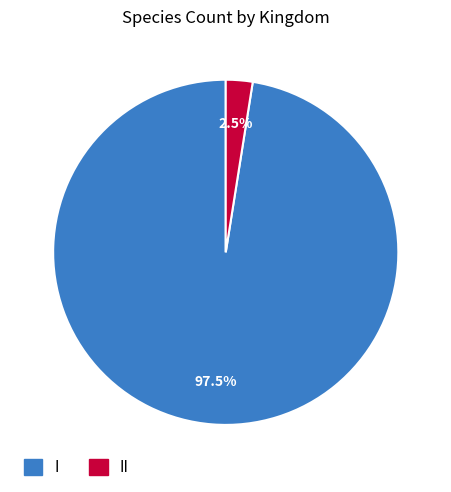

Is there any slice that represents more than half of the pie?

Yes